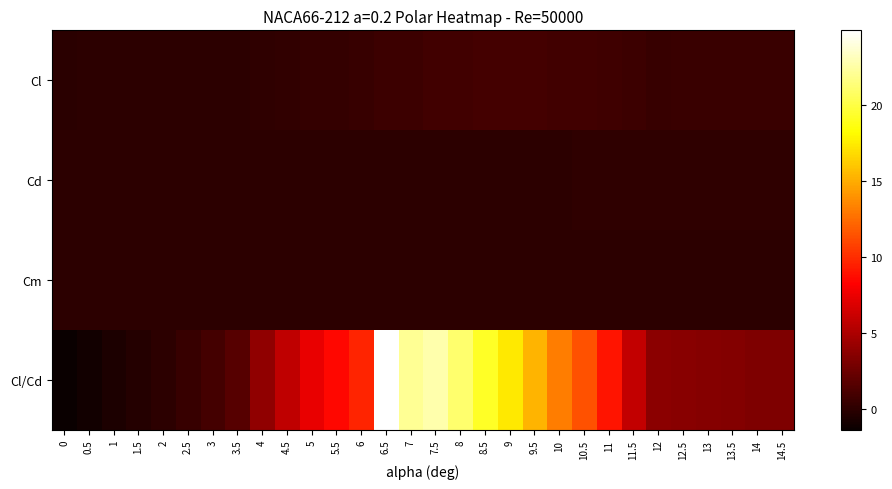

Which series changed the most between 2.5 and 7.5?

Cl/Cd